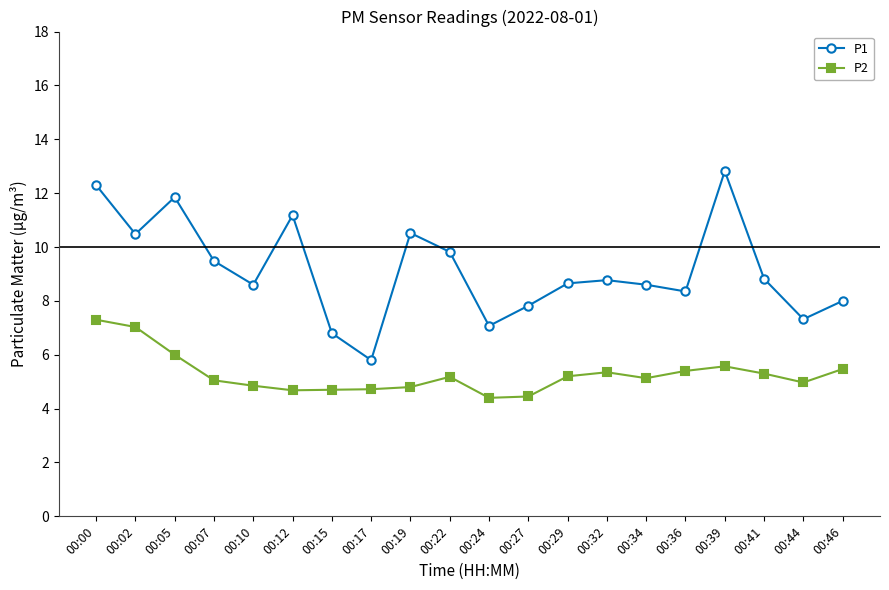

What is the sum of the P1 values at 00:39 and 00:05?

24.7